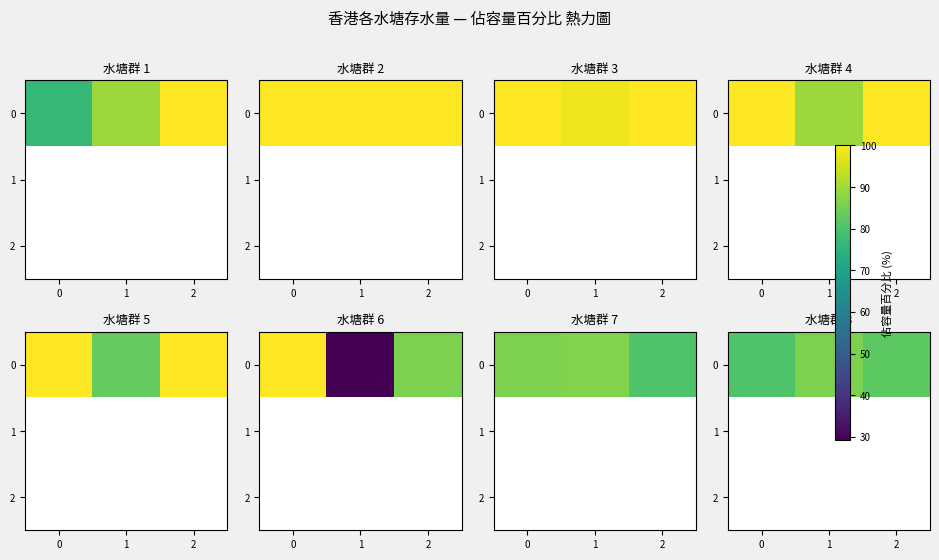

What is the difference between the maximum and minimum values in the 0 series?

5.7